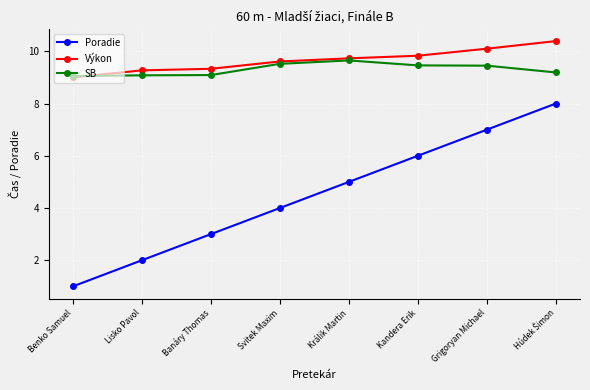

True or false: Poradie has more than 0 interior local peaks.

False